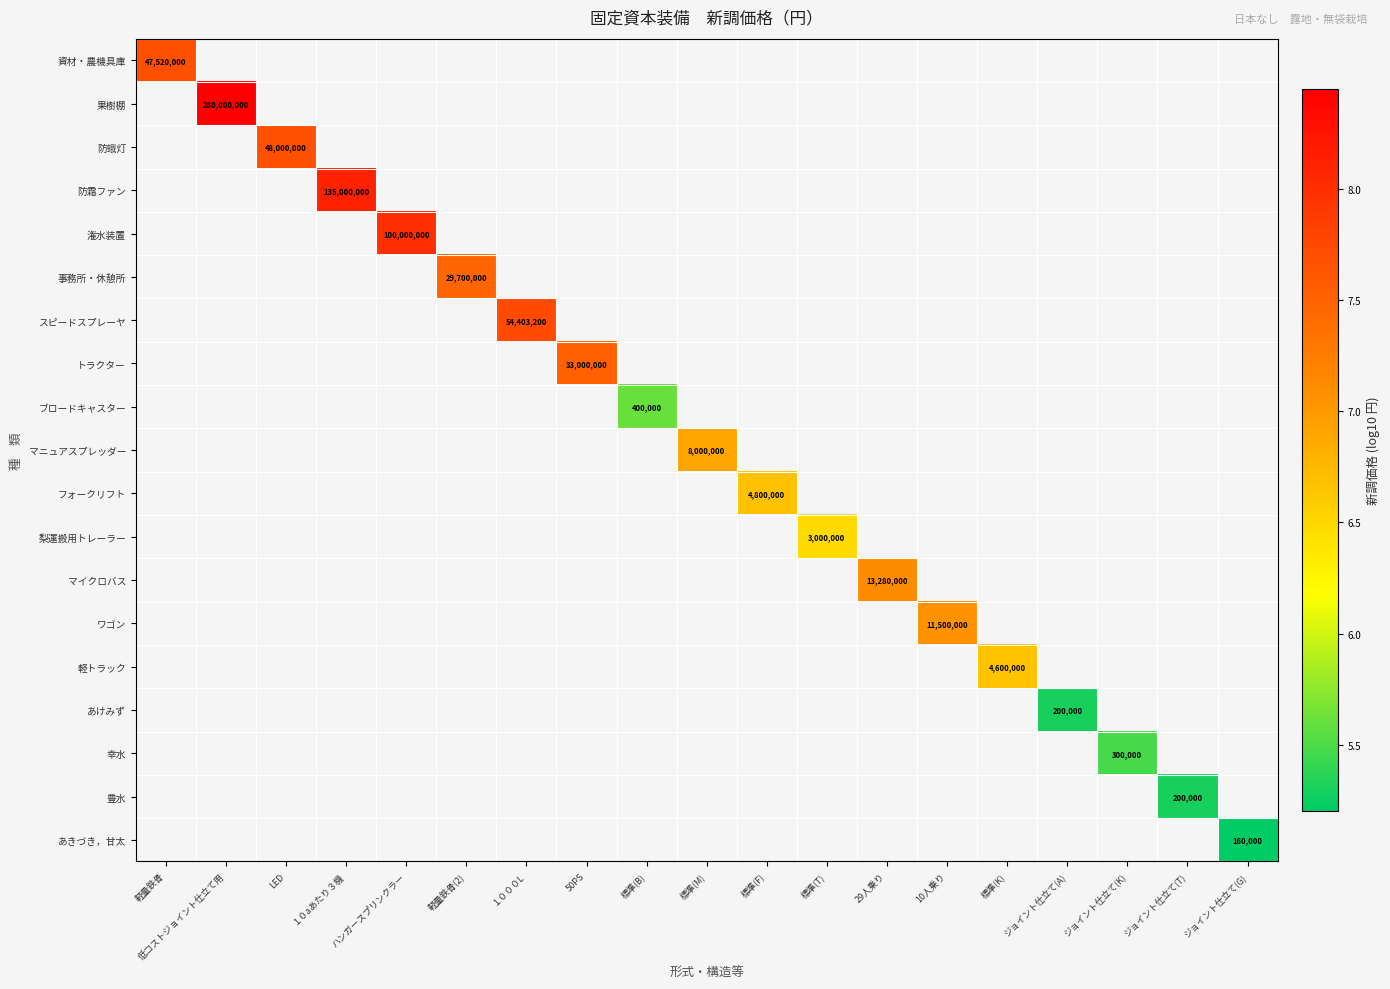

What is the maximum value shown in the chart?

8.4